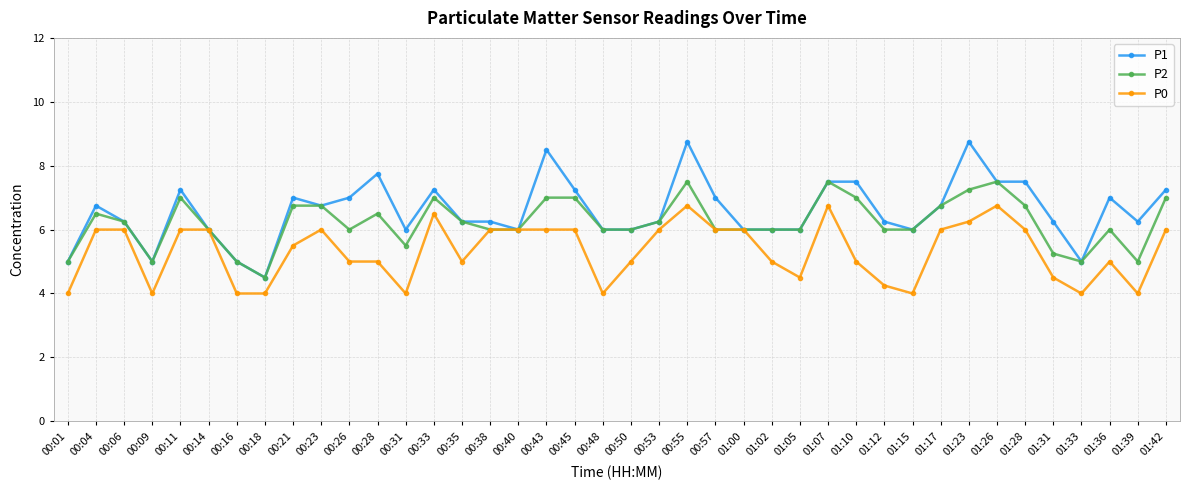

List the series in order of their overall mean, lowest first.

P0, P2, P1